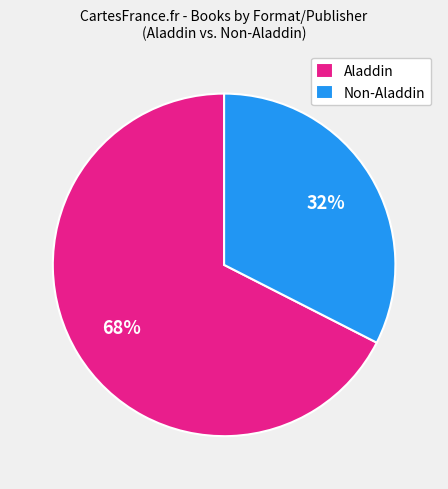

Which has a higher value, Aladdin or Non-Aladdin?

Aladdin